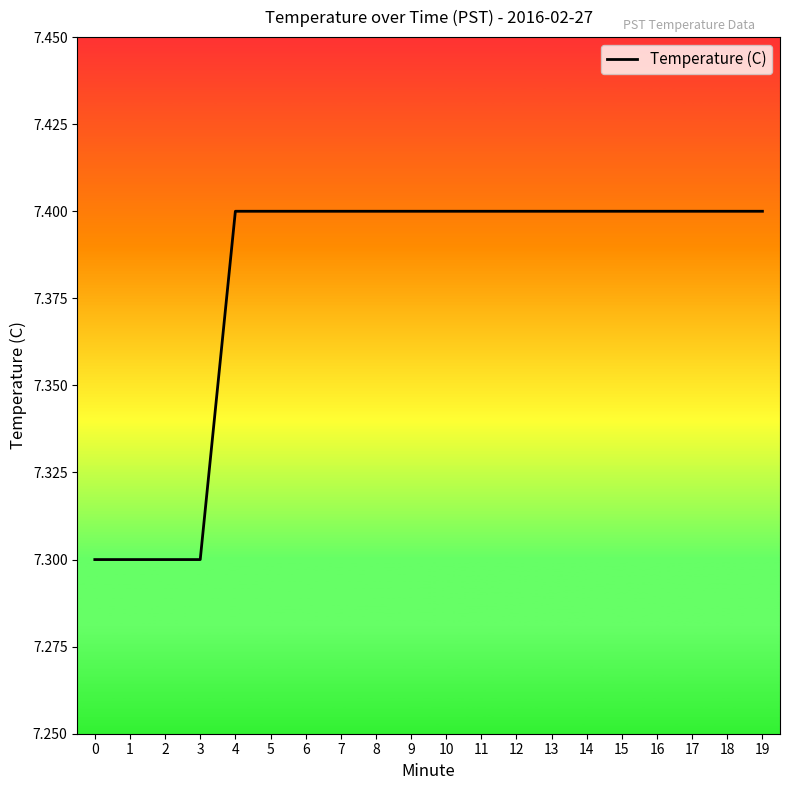

Reading right to left, extract all data points from this chart.

7.4	7.4	7.4	7.4	7.4	7.4	7.4	7.4	7.4	7.4	7.4	7.4	7.4	7.4	7.4	7.4	7.3	7.3	7.3	7.3